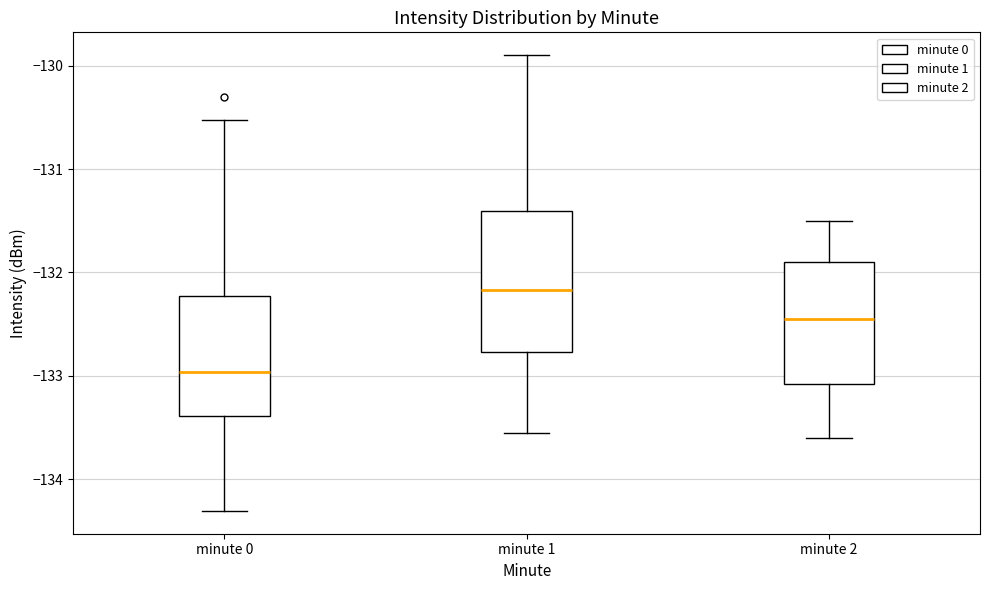

Reading left to right, read every box against the y-axis: the position of its median line, the range the box covers, and the ends of its whiskers. The values are not printed on the chart, so give them approximately, as read against the axis.

minute 0: median -133.0, box -133.4 to -132.2, whiskers -134.3 to -130.5
minute 1: median -132.2, box -132.8 to -131.4, whiskers -133.6 to -129.9
minute 2: median -132.4, box -133.1 to -131.9, whiskers -133.6 to -131.5